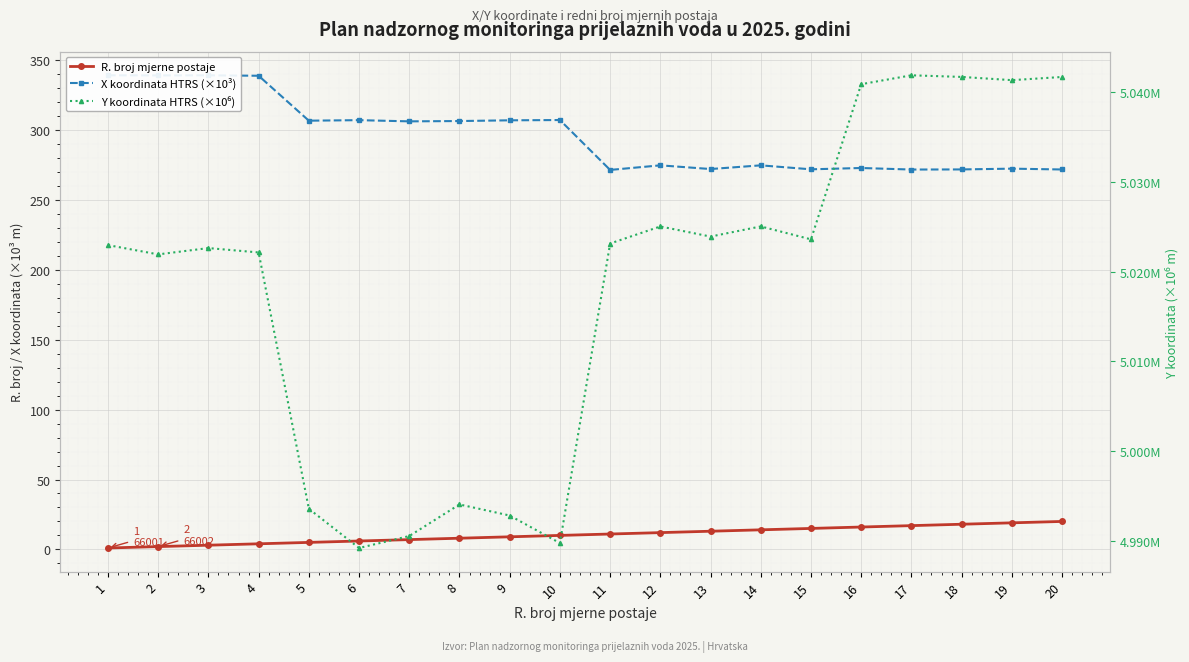

True or false: R. broj mjerne postaje and X koordinata HTRS (×10³) cross at least once.

False